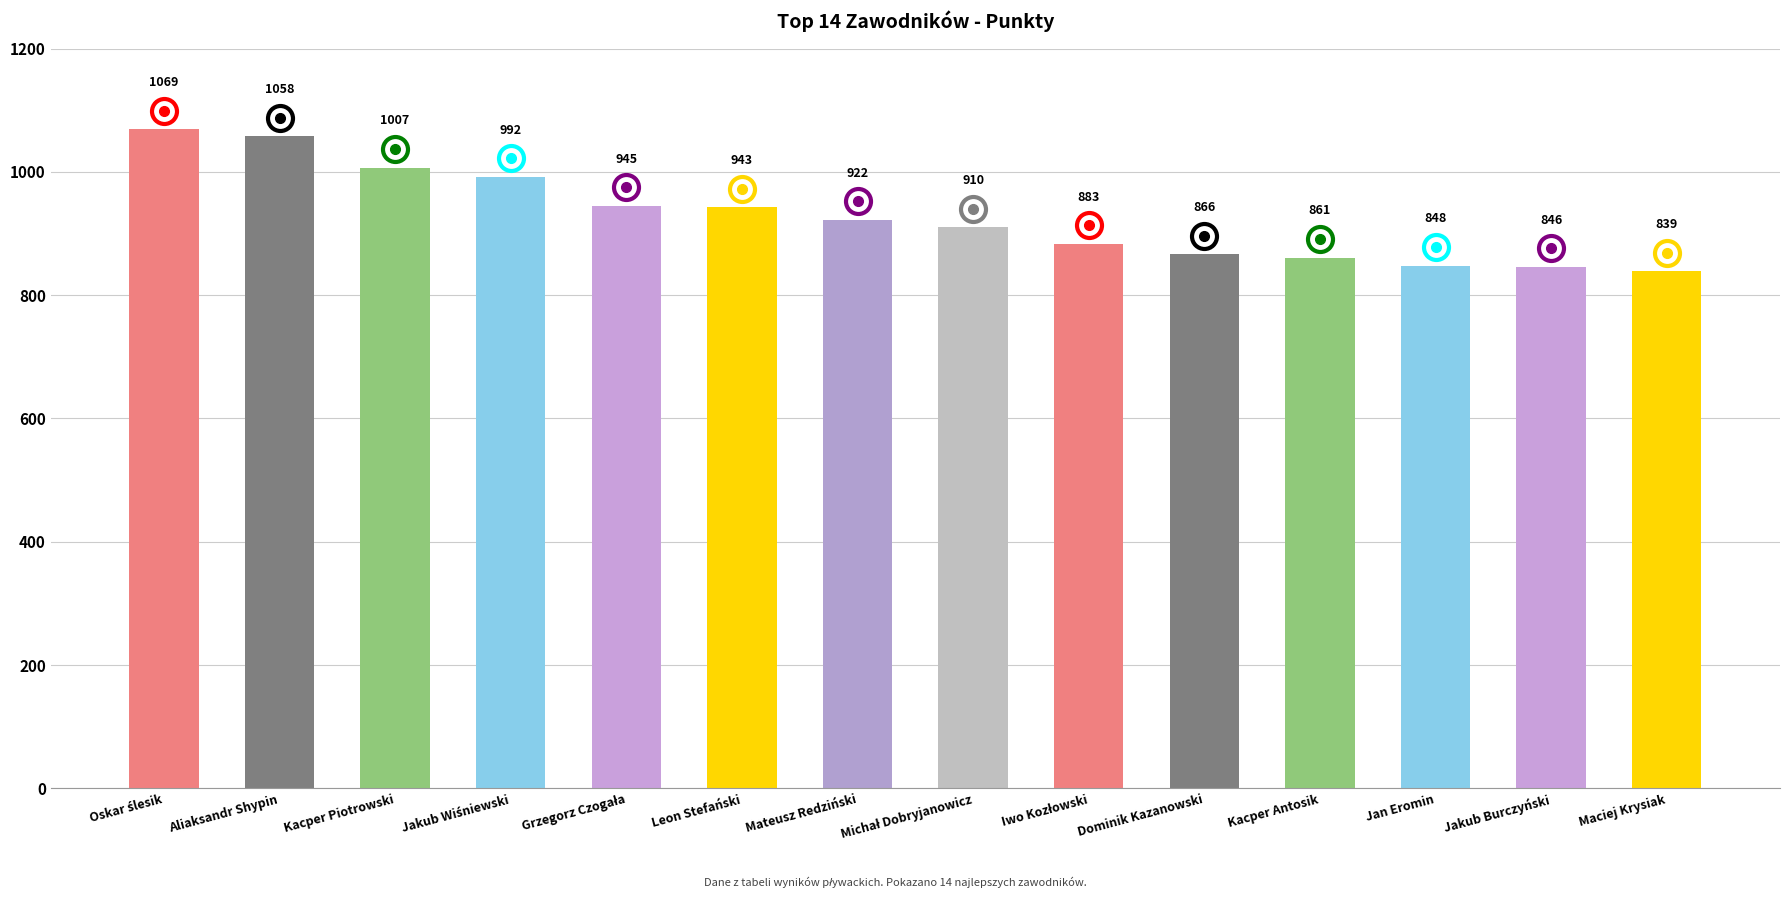

Which category has the lowest value across all series?

Maciej Krysiak